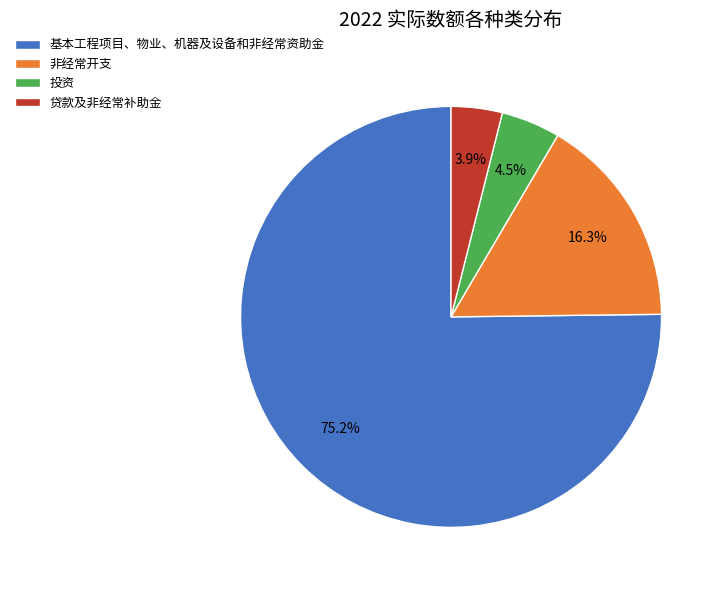

What is the smallest slice in the pie chart?

贷款及非经常补助金